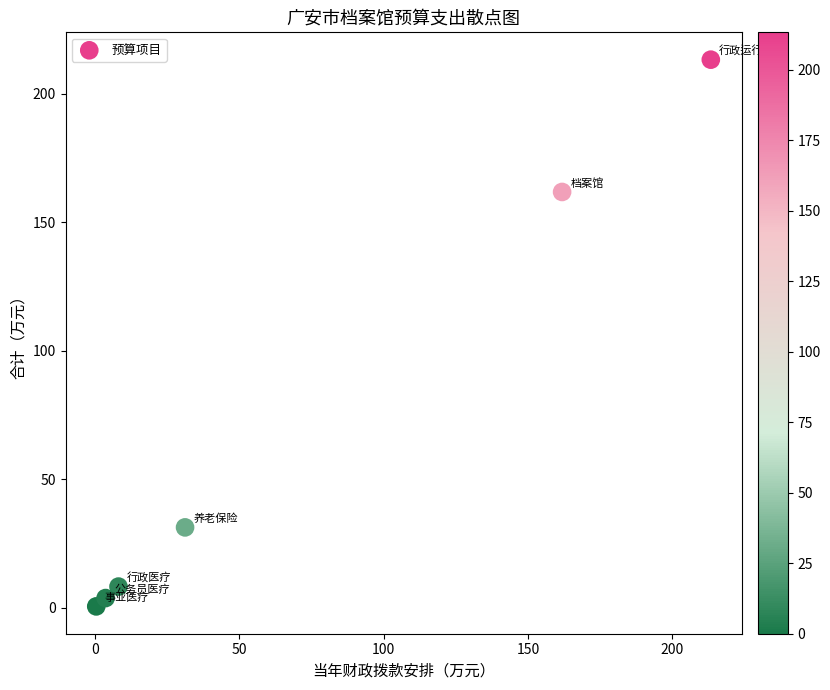

What is the range of Y values (max minus min)?

212.9